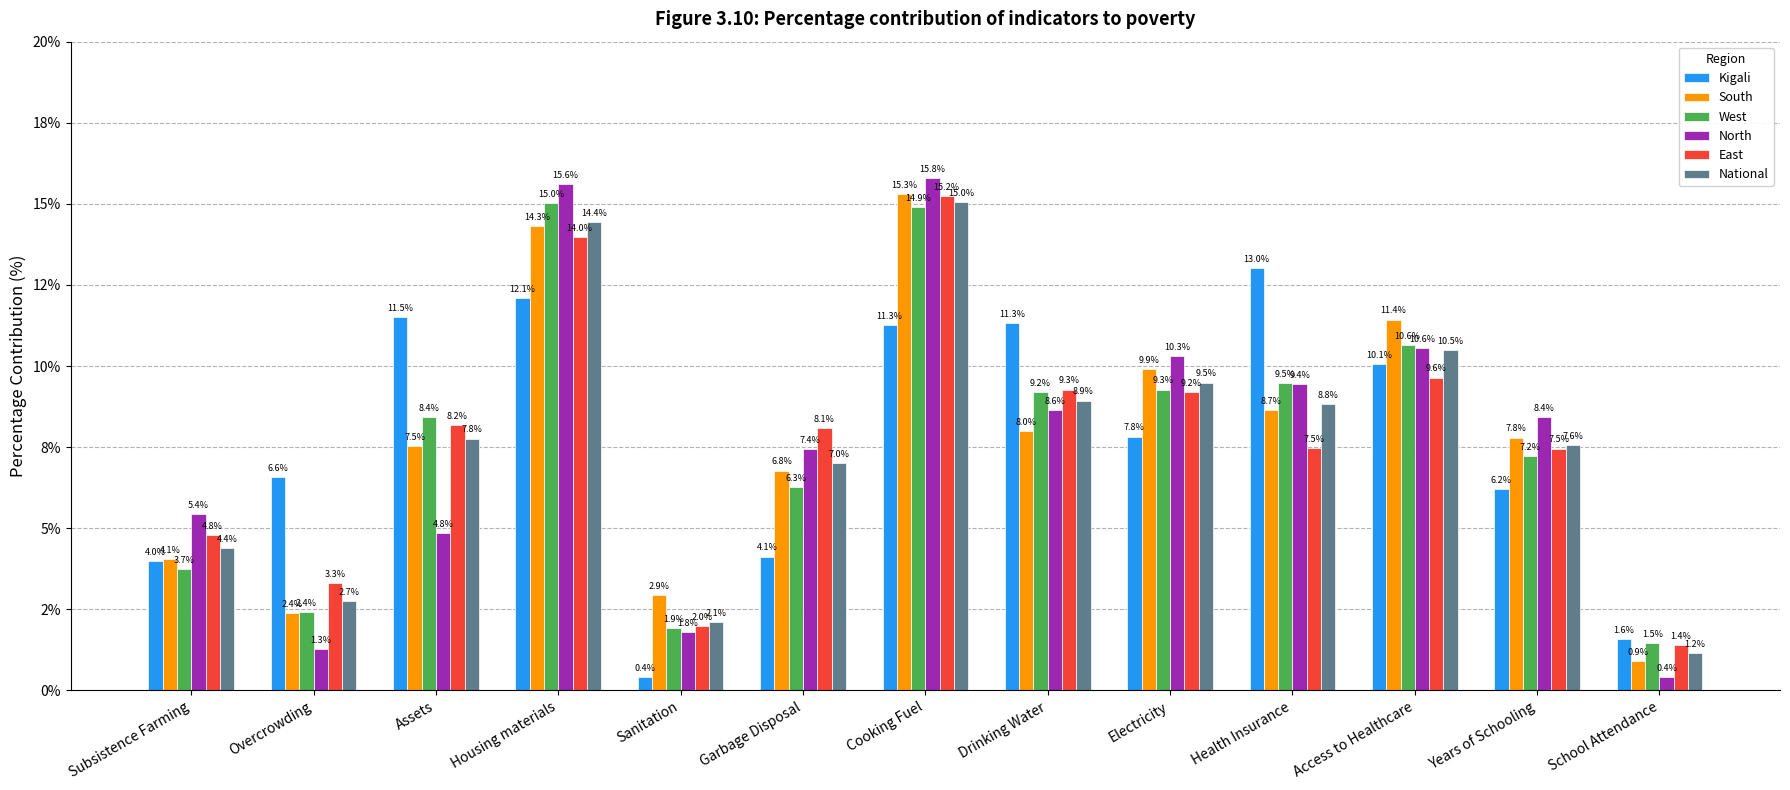

What is the minimum value for National?

1.2